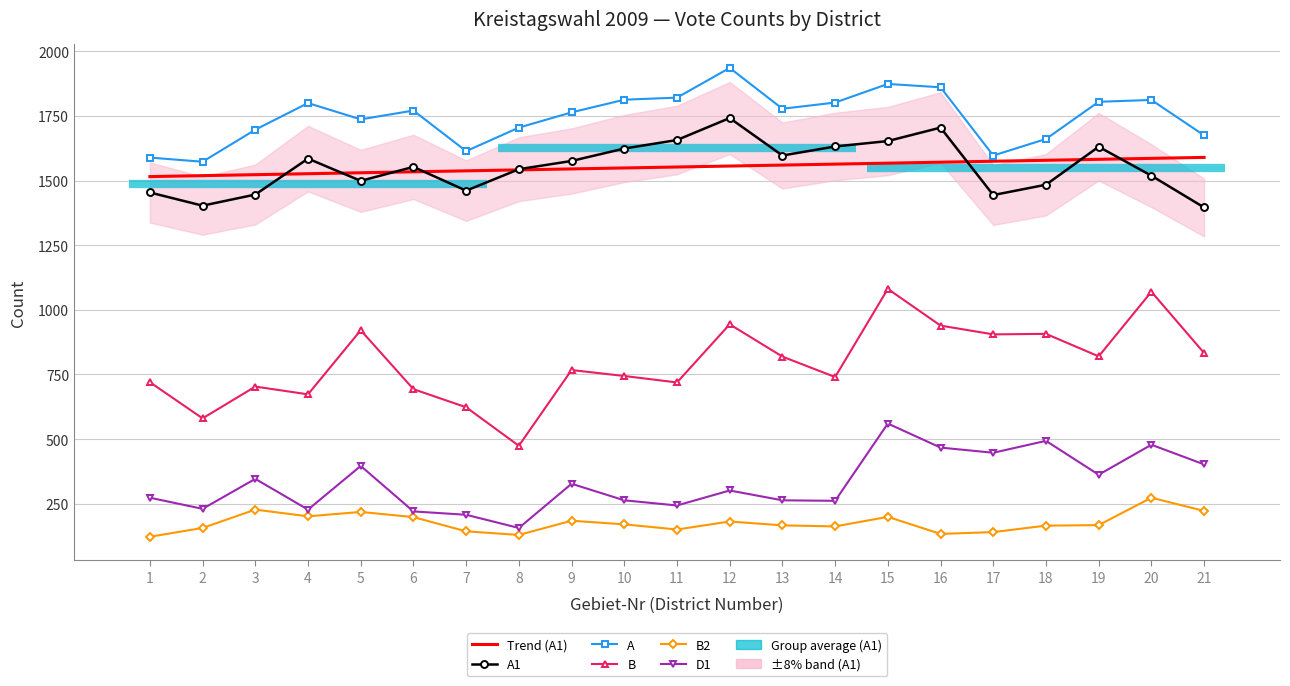

How many data points does each series have?

21